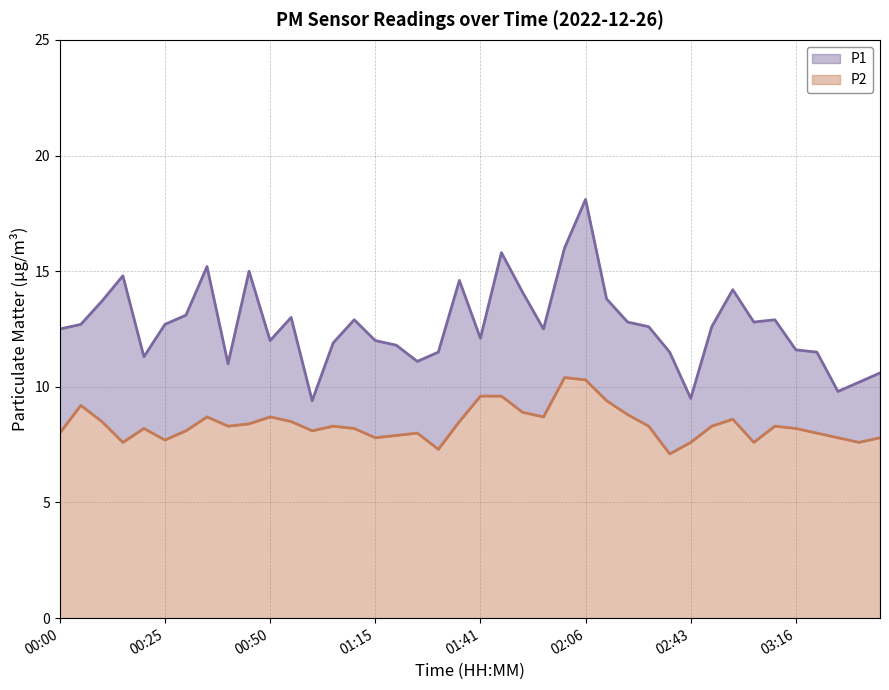

Read the P2 value at 00:00.

8.0